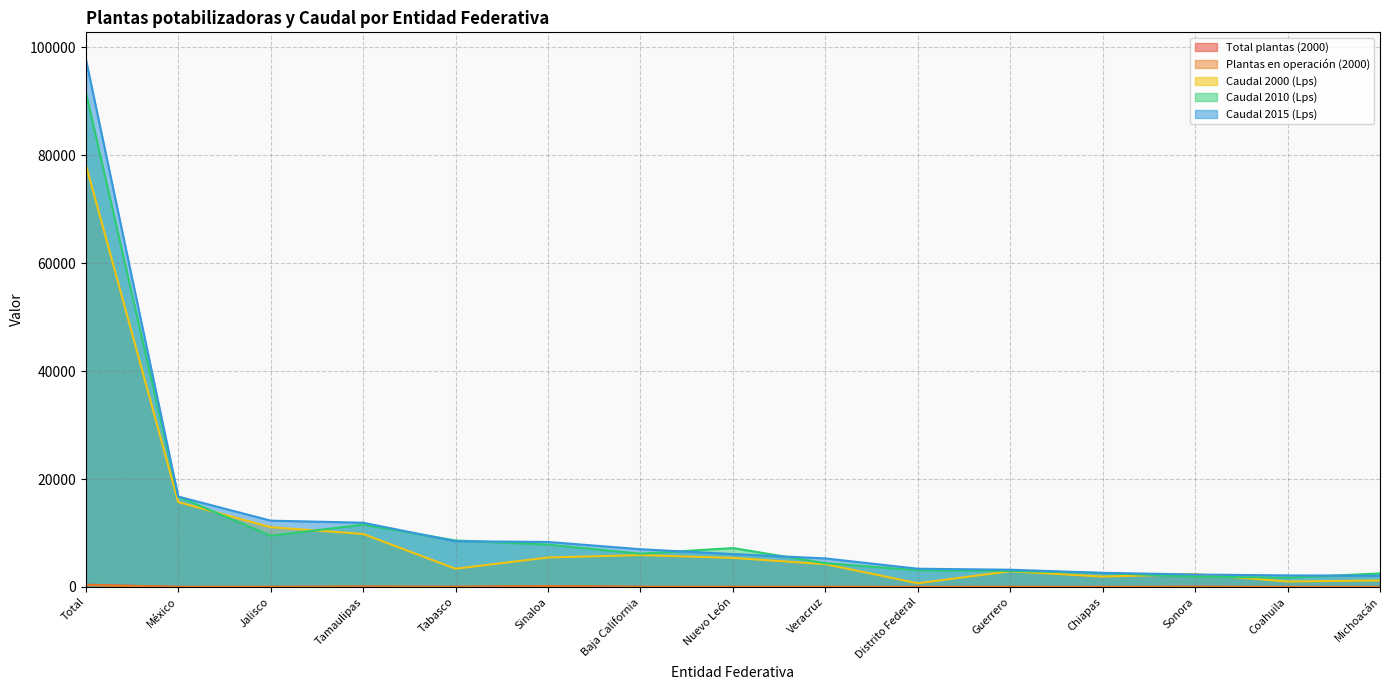

The value of Total plantas (2000) at Sinaloa is 137. True or false?

True